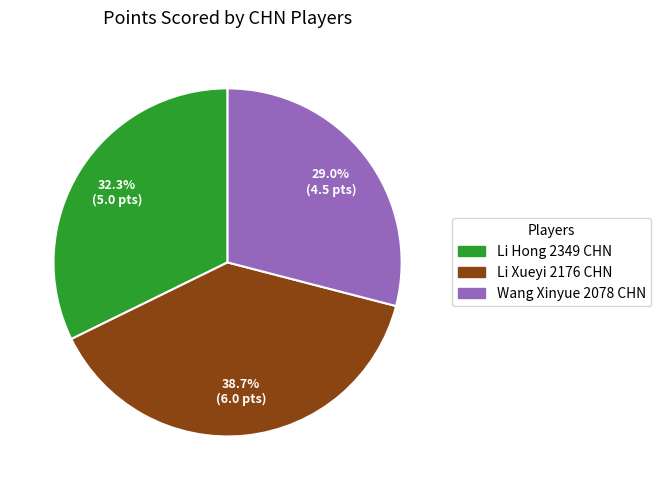

Which slice is the largest?

Li Xueyi